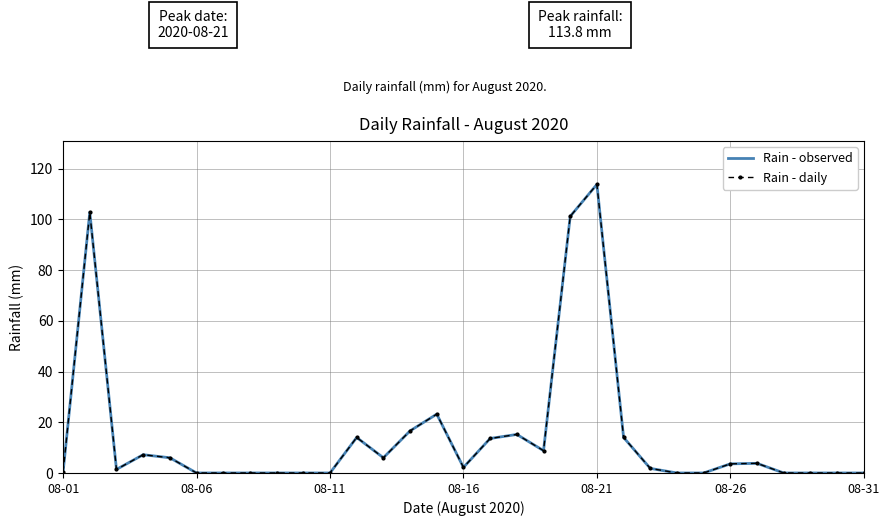

At how many categories does at least one series exceed 108?

1